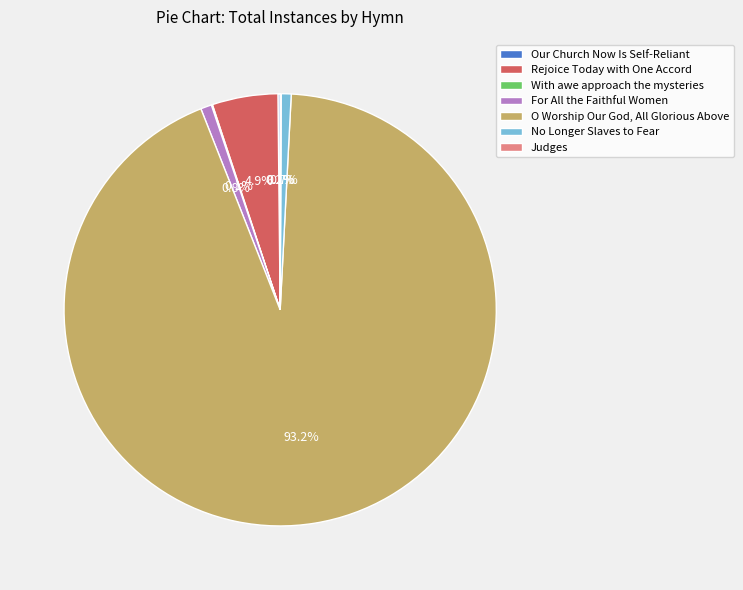

To the nearest percent, what percentage of the pie is O Worship Our God, All Glorious Above?

93%